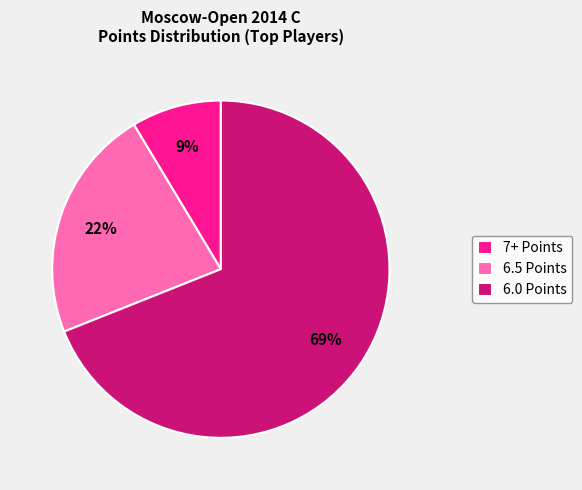

Does any single category account for the majority?

Yes